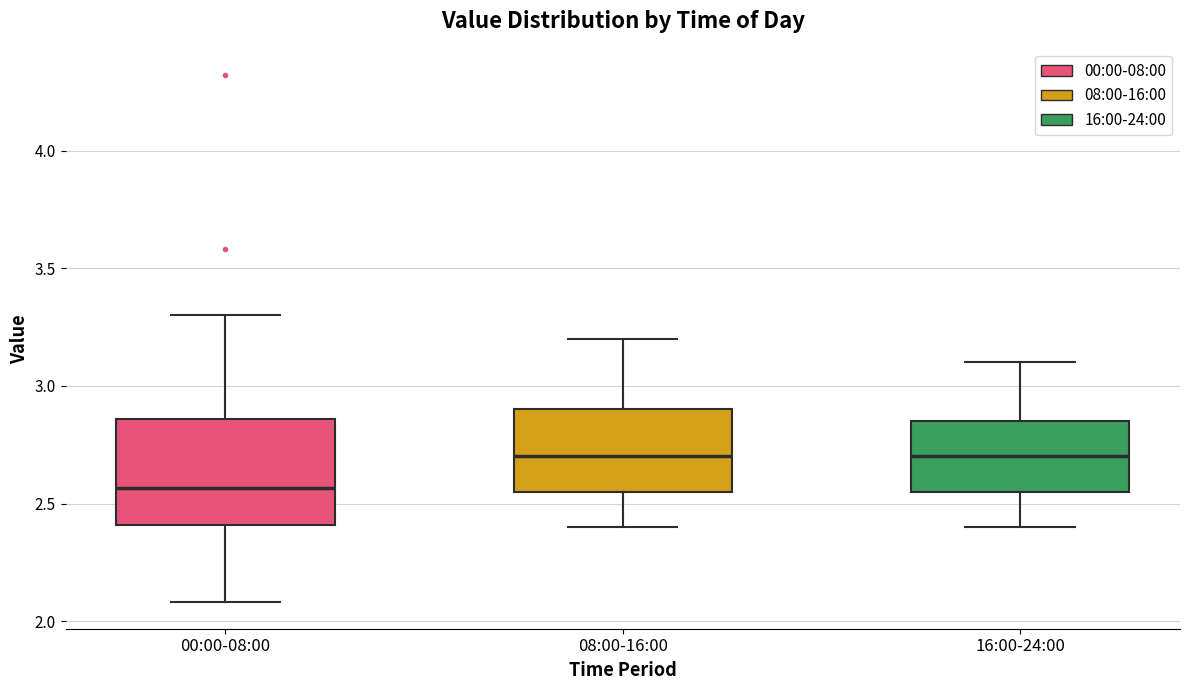

Where does the lower whisker of the box for 16:00-24:00 end on the y-axis? The values are not printed on the chart, so give them approximately, as read against the axis.

2.40